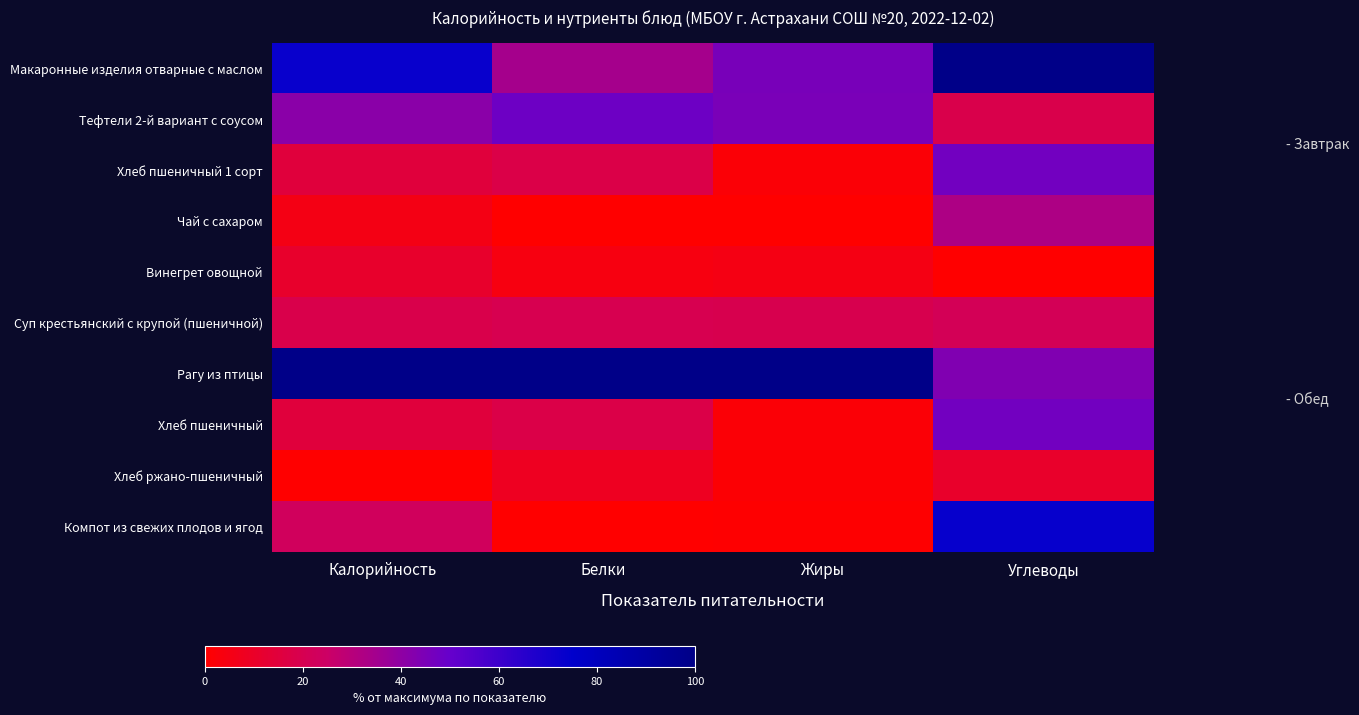

At Жиры, list the series in order from largest to smallest.

Рагу из птицы, Макаронные изделия отварные с маслом, Тефтели 2-й вариант с соусом, Суп крестьянский с крупой (пшеничной), Винегрет овощной, Хлеб пшеничный 1 сорт, Хлеб пшеничный, Хлеб ржано-пшеничный, Компот из свежих плодов и ягод, Чай с сахаром